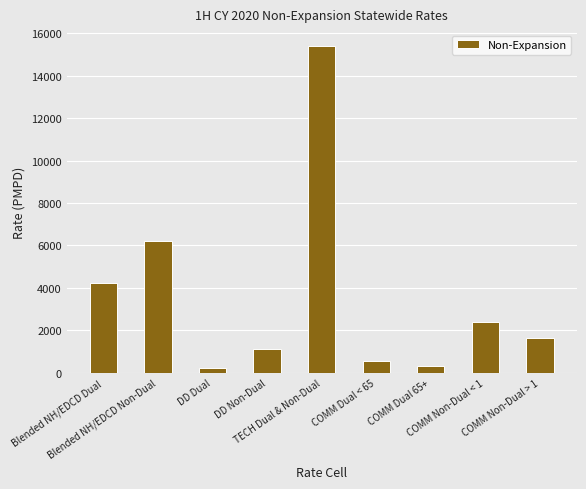

What is the value of the 5th bar from the left?

15371.9